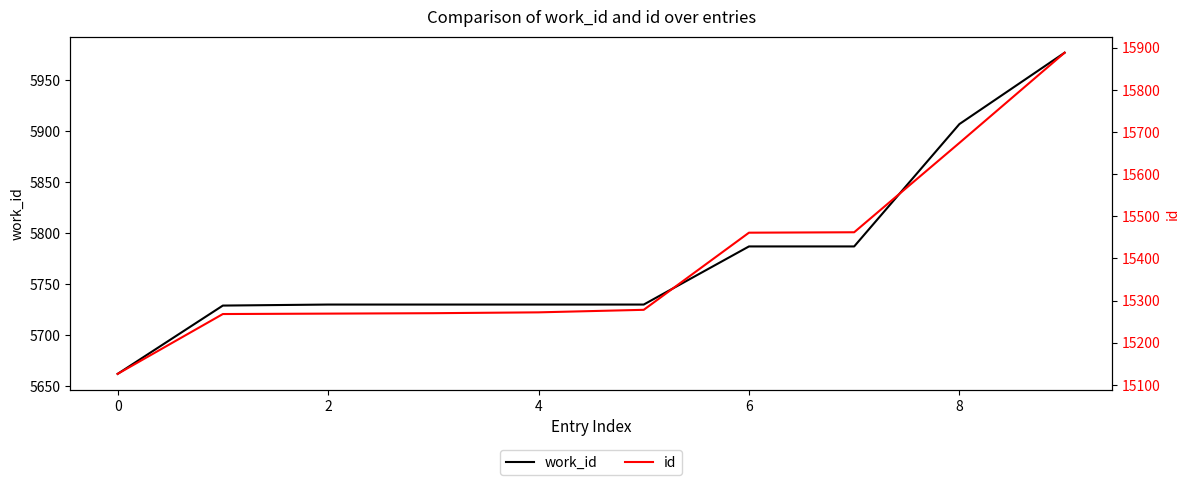

How many data points in id are above 15278?

4